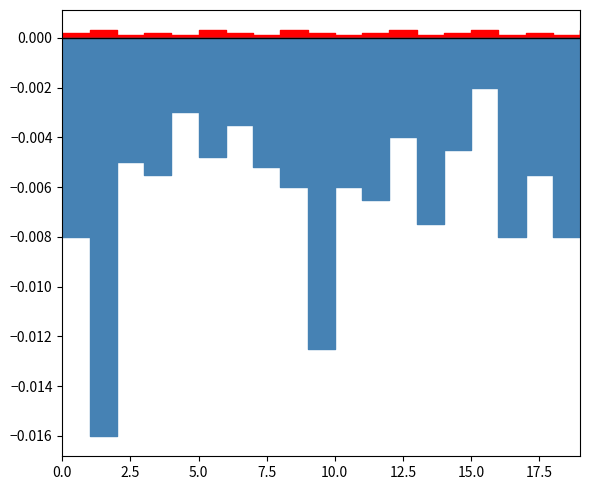

Rank the categories by negative value from lowest to highest.

2, 10, 1, 17, 19, 14, 12, 9, 11, 4, 18, 8, 3, 6, 15, 13, 7, 5, 20, 16